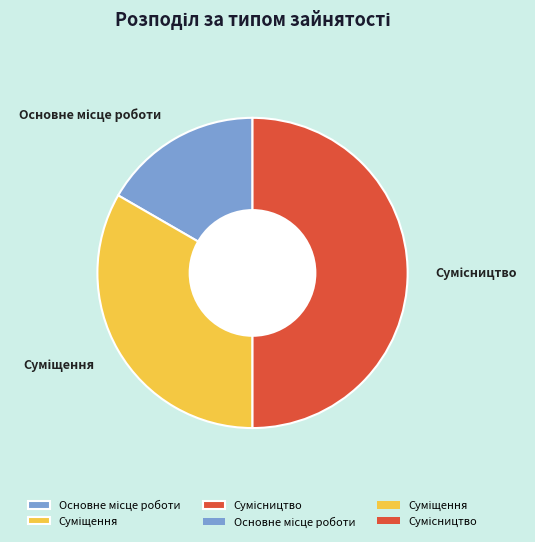

Count the number of slices in the pie.

3